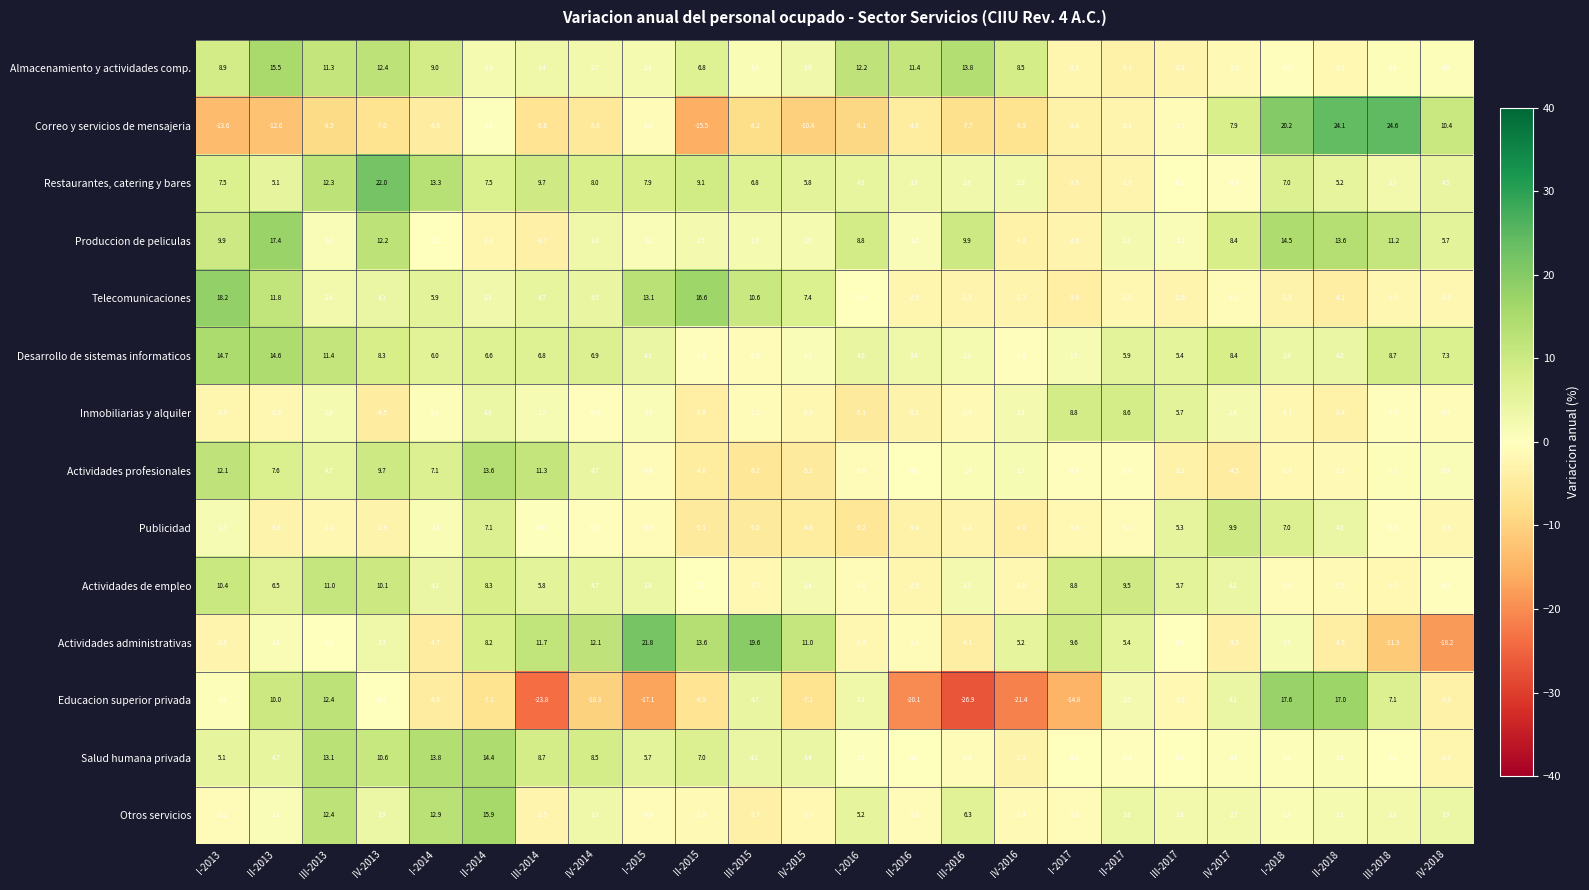

At how many categories does at least one series exceed 12?

15